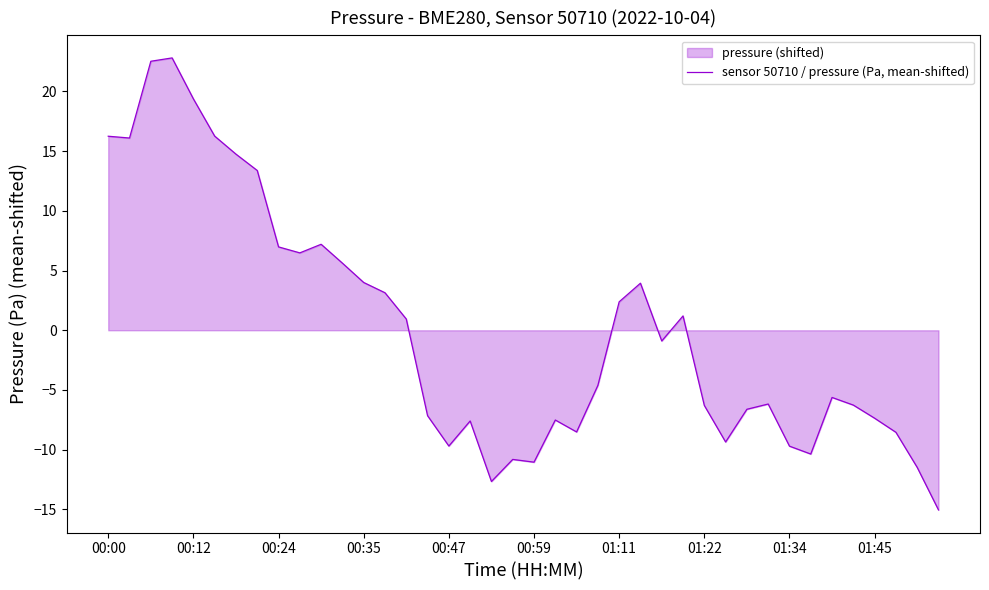

How many series are shown in this chart?

1